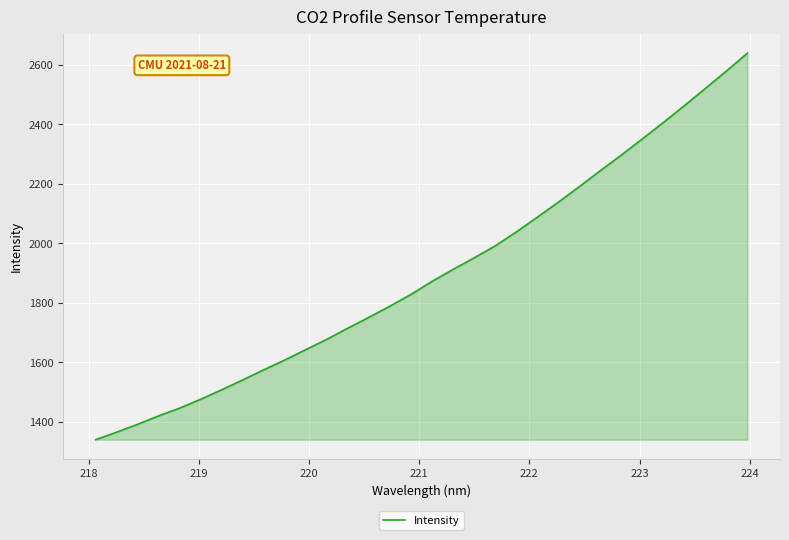

What is the minimum value shown in the chart?

1339.6